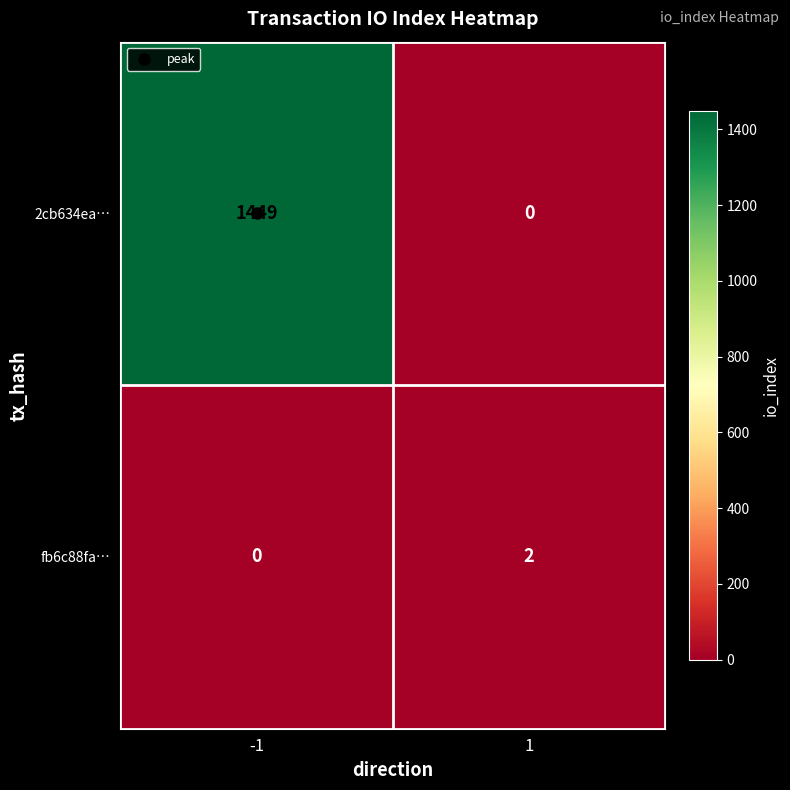

How many distinct data groups are displayed?

2